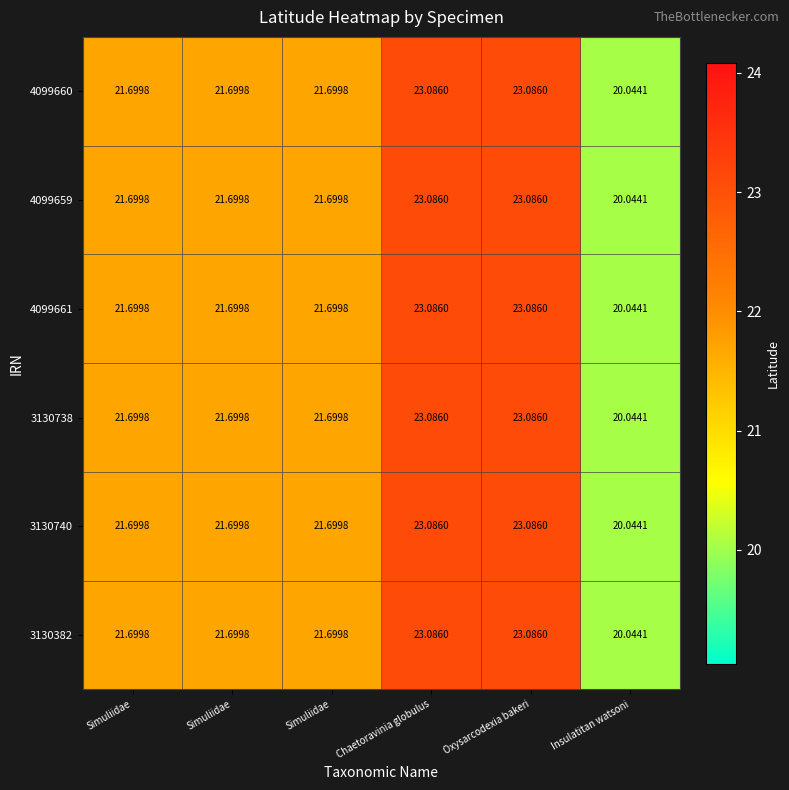

How many data points in 3130740 are above 21?

5